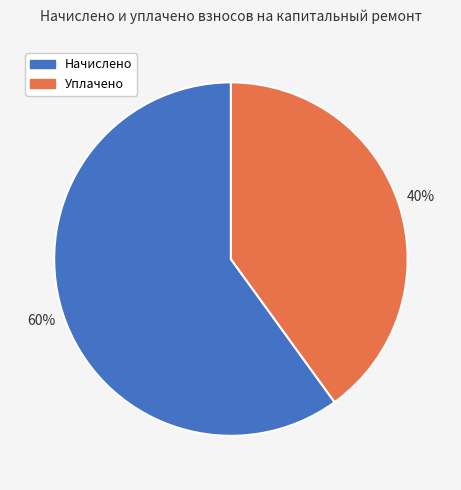

Combined, do Начислено and Уплачено account for over 50%?

Yes